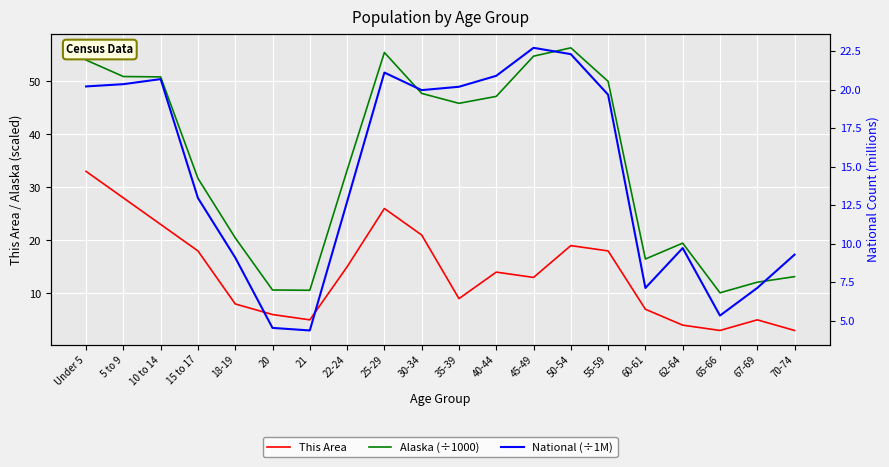

True or false: Alaska (÷1000) has a value of 47.1 at 40-44.

True